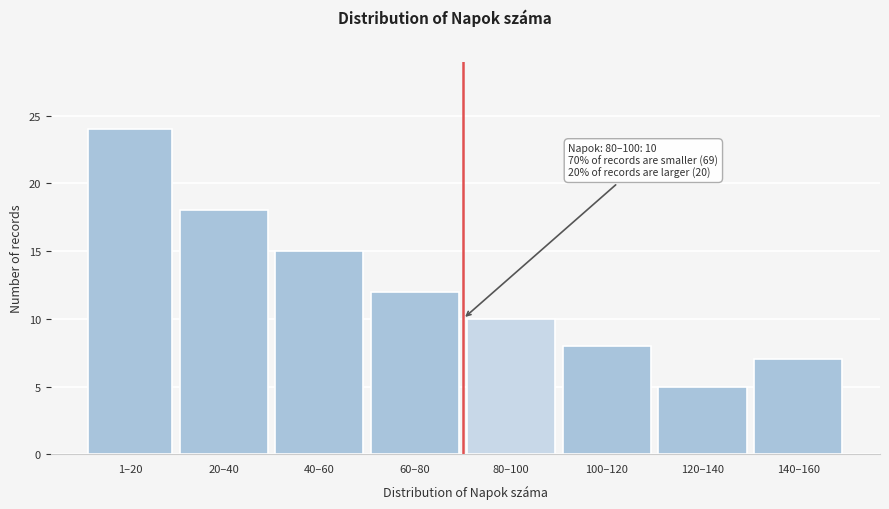

Reading right to left, list all the values displayed in this chart.

7	5	8	10	12	15	18	24